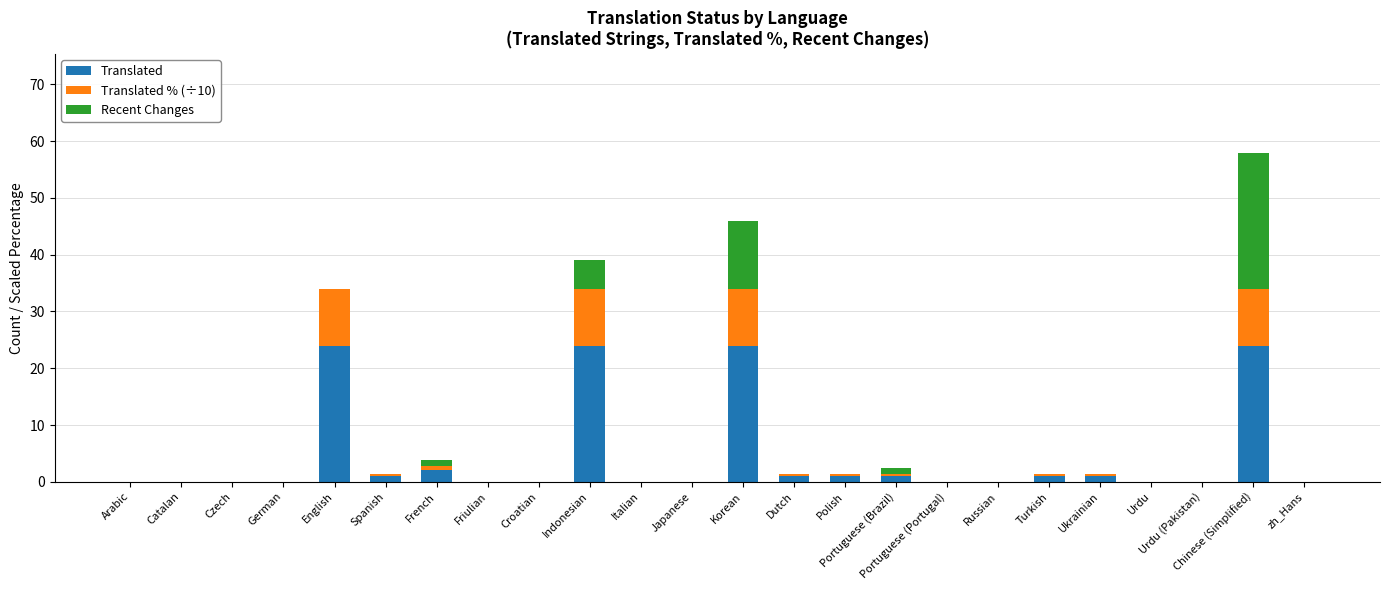

At which category is the sum across all series the highest?

Chinese (Simplified)